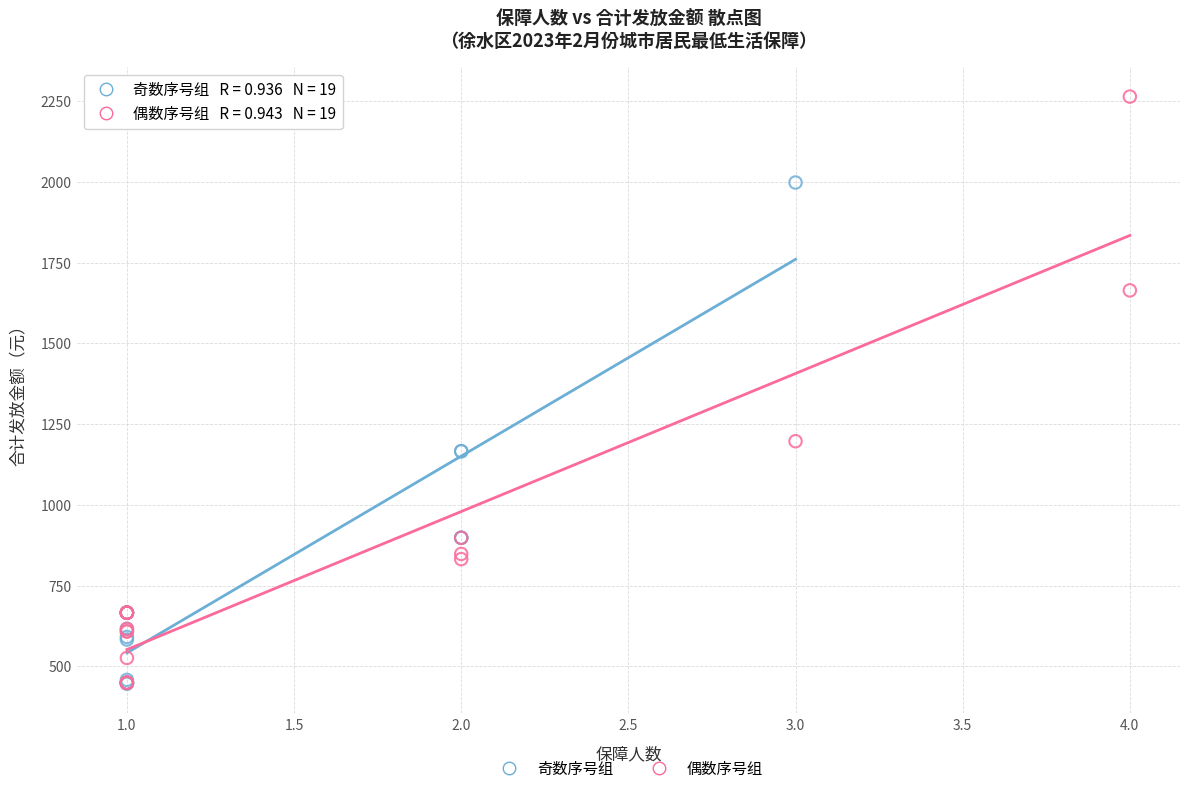

What are all the series names shown in the legend?

奇数序号组, 偶数序号组